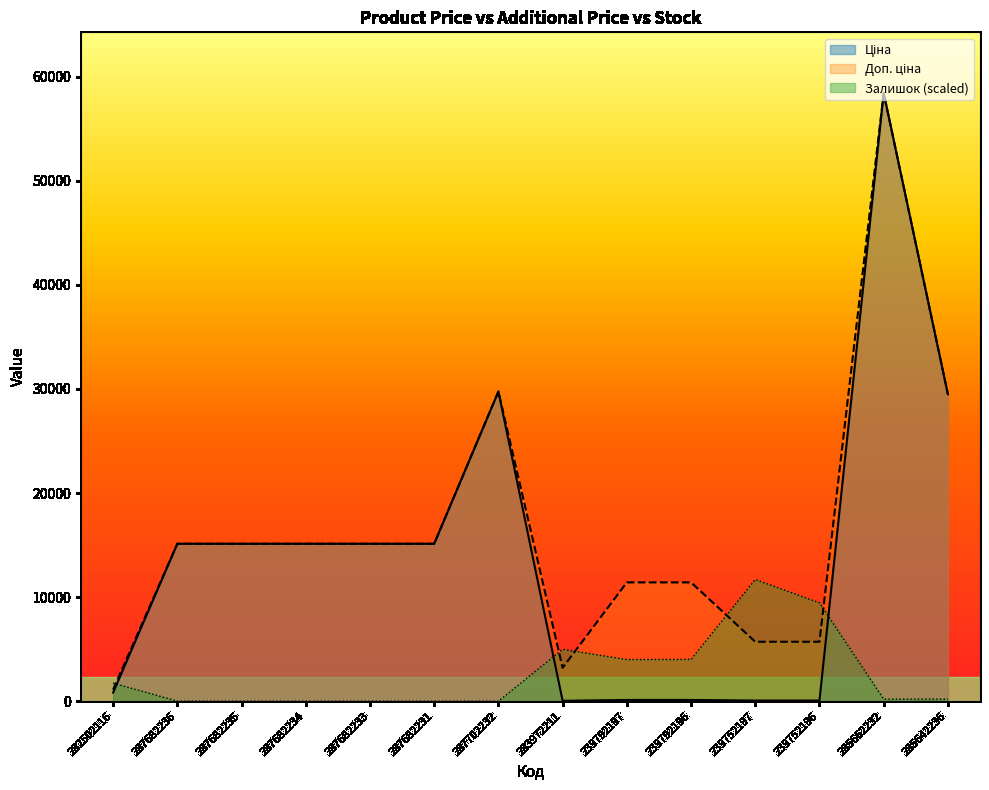

Does the chart display data point markers on the line(s)?

No